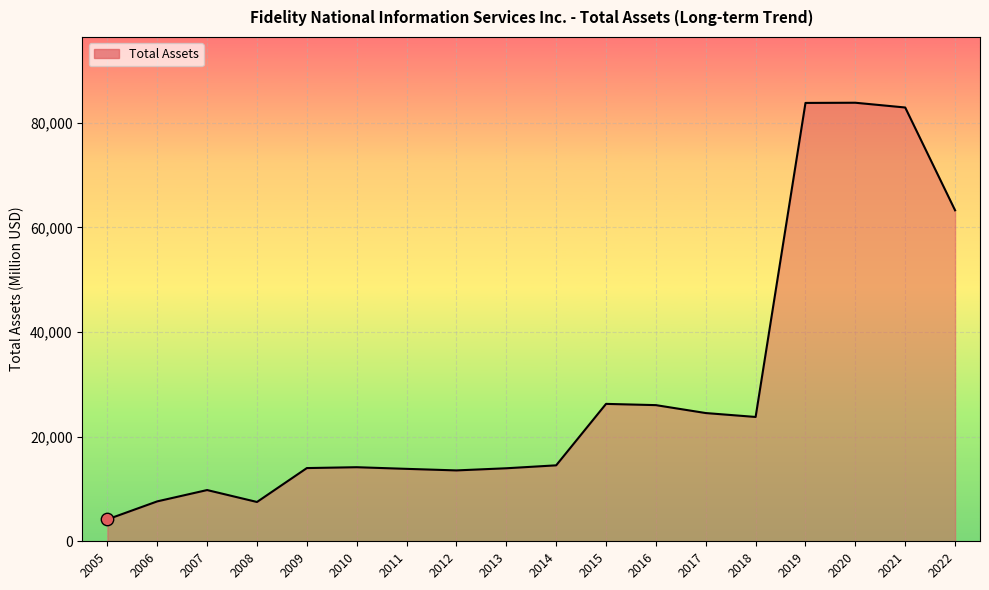

What is the ratio of the value at 2007 to the value at 2016?

0.4